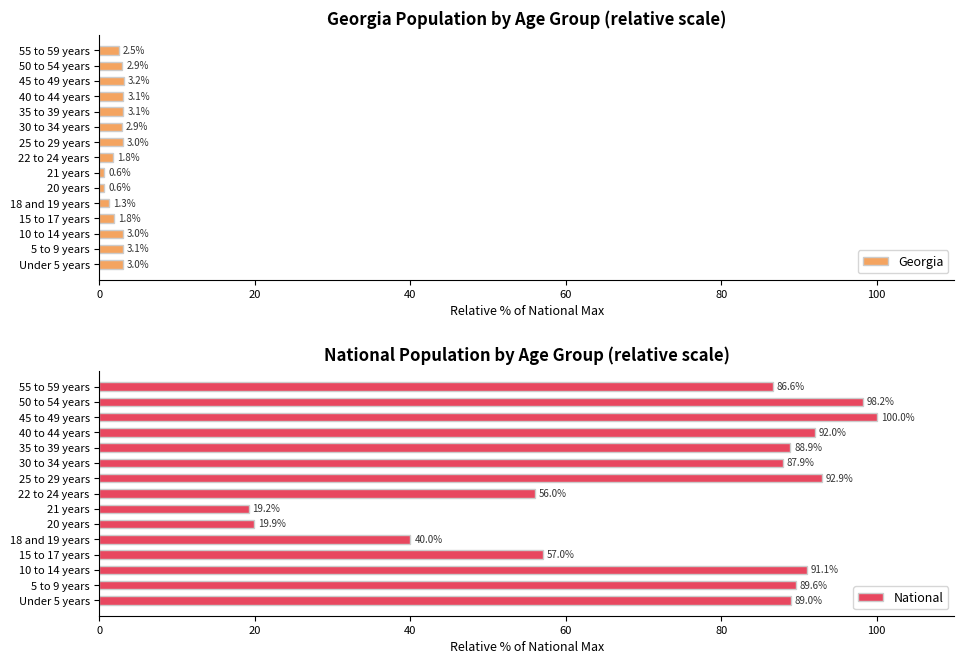

Is it true that National equals 89.0 at Under 5 years?

True